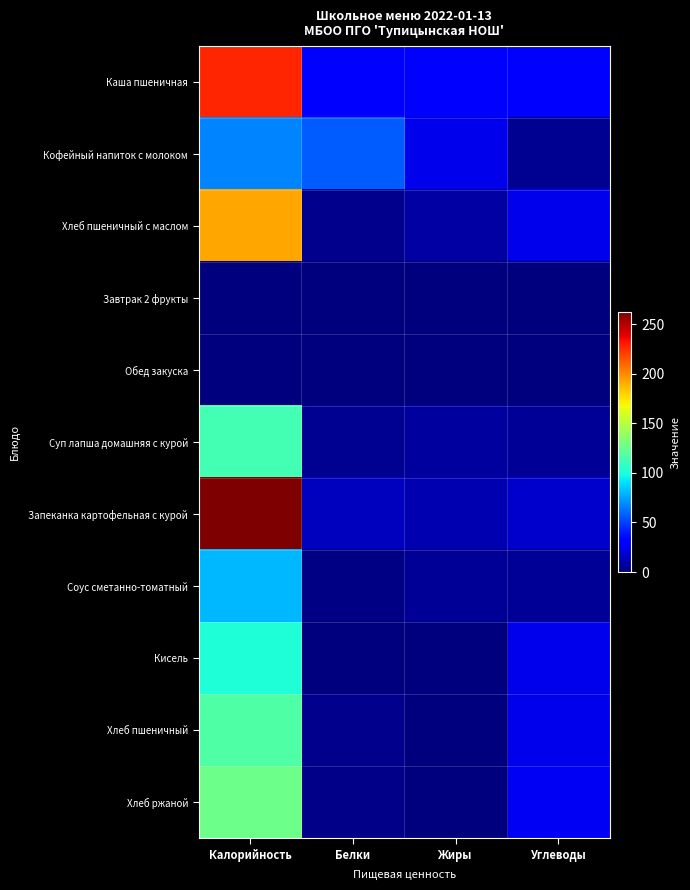

Reading left to right, list all the values displayed in this chart.

Каша пшеничная: Калорийность=227.8	Белки=32.8	Жиры=30.1	Углеводы=32.9
Кофейный напиток с молоком: Калорийность=67.0	Белки=56.9	Жиры=25.0	Углеводы=4.8
Хлеб пшеничный с маслом: Калорийность=192.3	Белки=3.9	Жиры=8.7	Углеводы=24.7
Завтрак 2 фрукты: Калорийность=0.0	Белки=0.0	Жиры=0.0	Углеводы=0.0
Обед закуска: Калорийность=0.0	Белки=0.0	Жиры=0.0	Углеводы=0.0
Суп лапша домашняя с курой: Калорийность=113.0	Белки=5.1	Жиры=7.9	Углеводы=5.3
Запеканка картофельная с курой: Калорийность=262.1	Белки=14.9	Жиры=11.7	Углеводы=17.6
Соус сметанно-томатный: Калорийность=80.5	Белки=1.2	Жиры=5.9	Углеводы=5.7
Кисель: Калорийность=101.5	Белки=0.0	Жиры=0.0	Углеводы=25.4
Хлеб пшеничный: Калорийность=117.5	Белки=3.8	Жиры=0.4	Углеводы=24.6
Хлеб ржаной: Калорийность=126.0	Белки=2.9	Жиры=0.6	Углеводы=26.9